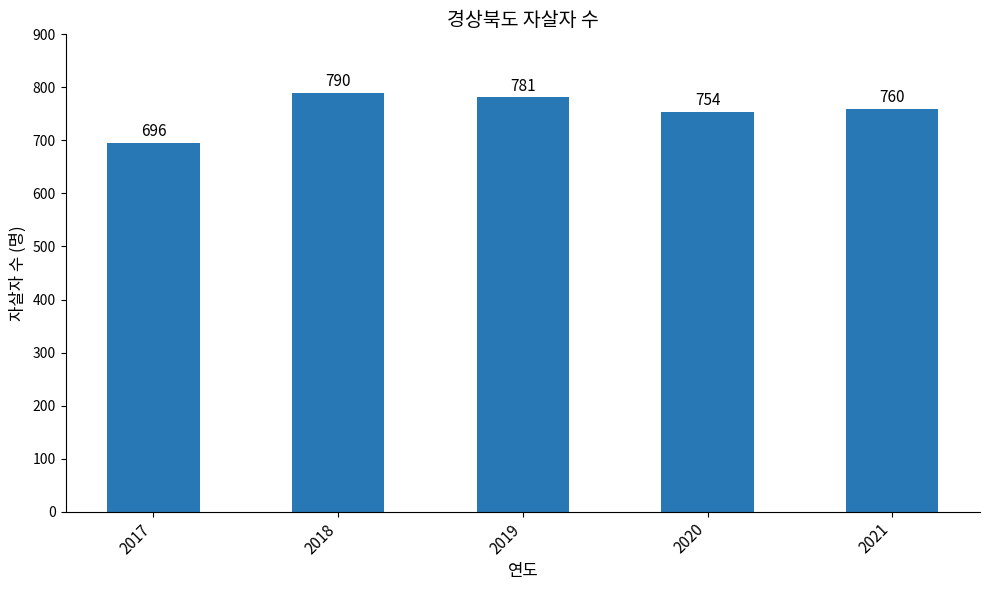

What is the ratio of the value at 2018 to the value at 2020?

1.0